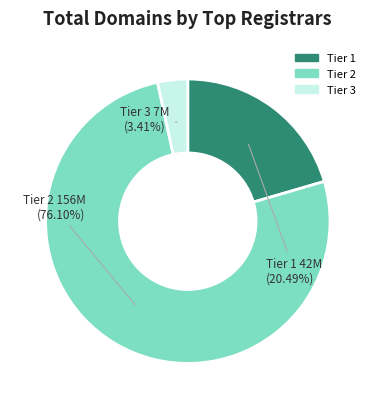

What is the largest slice in the pie chart?

Tier 2